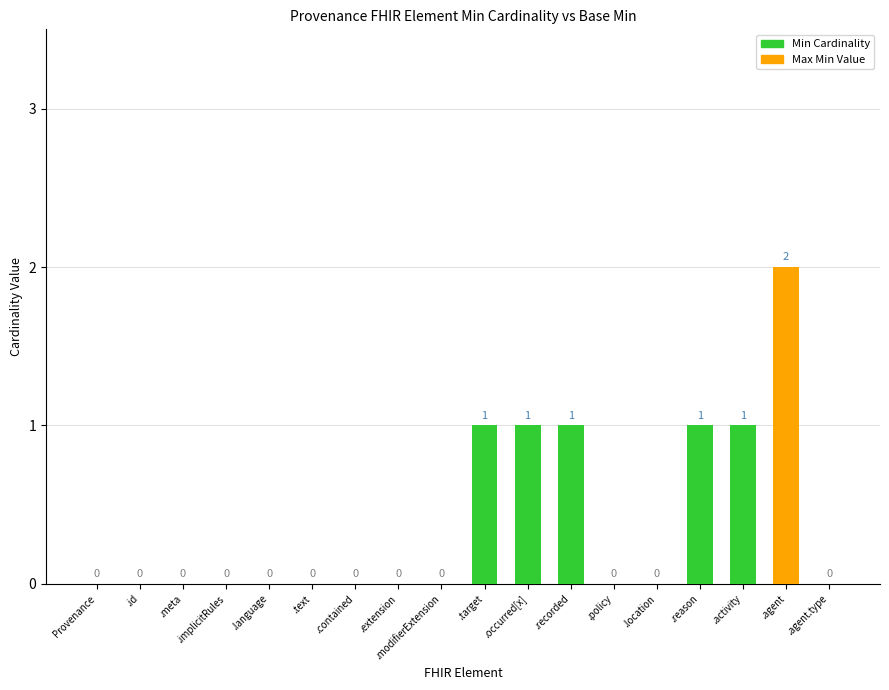

Which category has the highest value across all series?

.agent